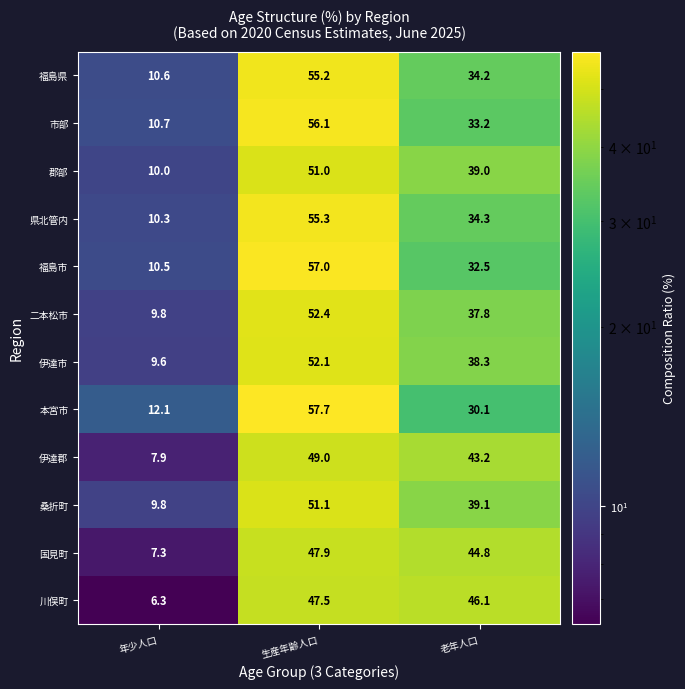

Count the number of categories in the chart.

3